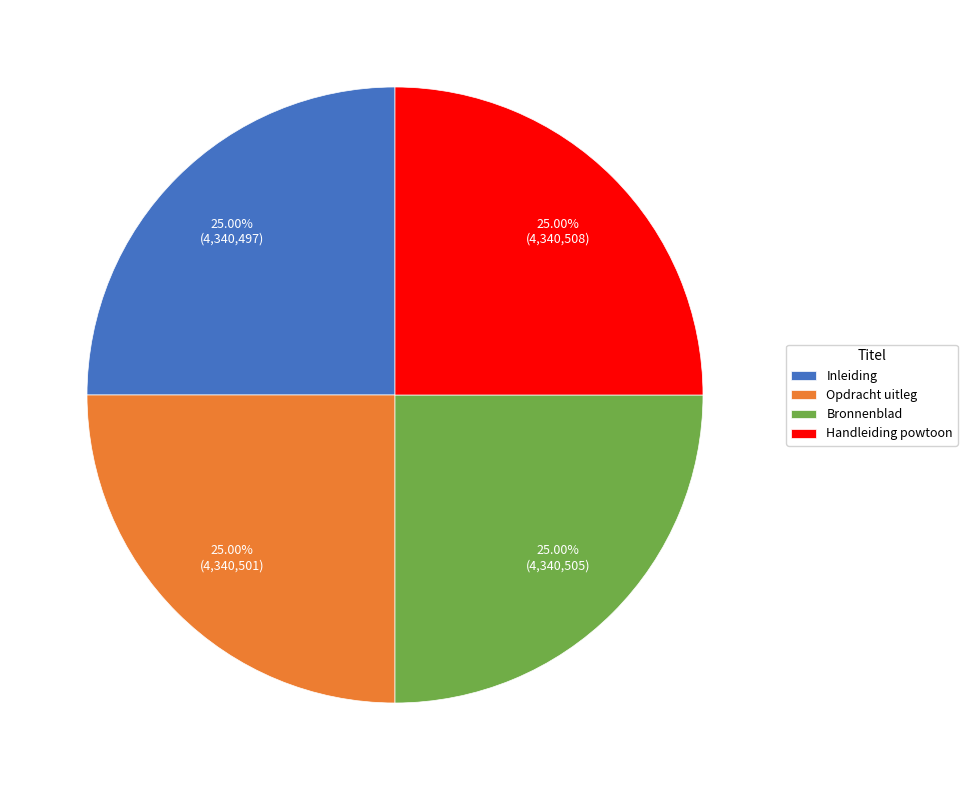

Is there any slice that represents more than half of the pie?

No